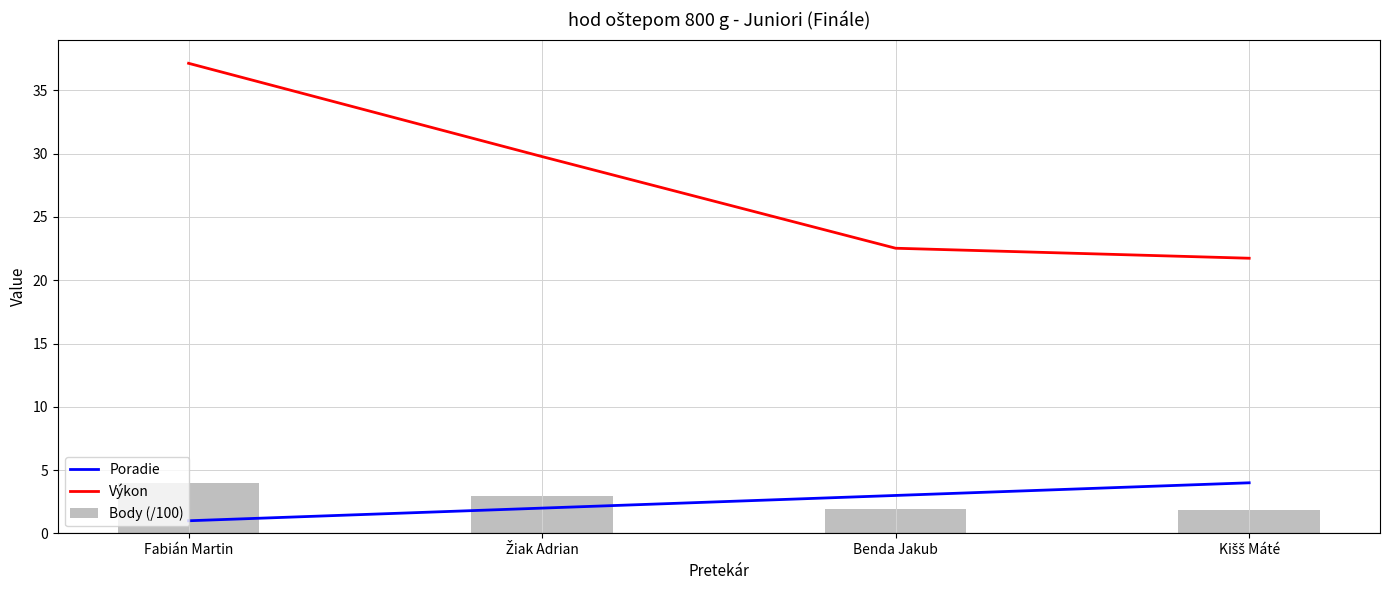

At which label does Výkon reach its peak?

Fabián Martin